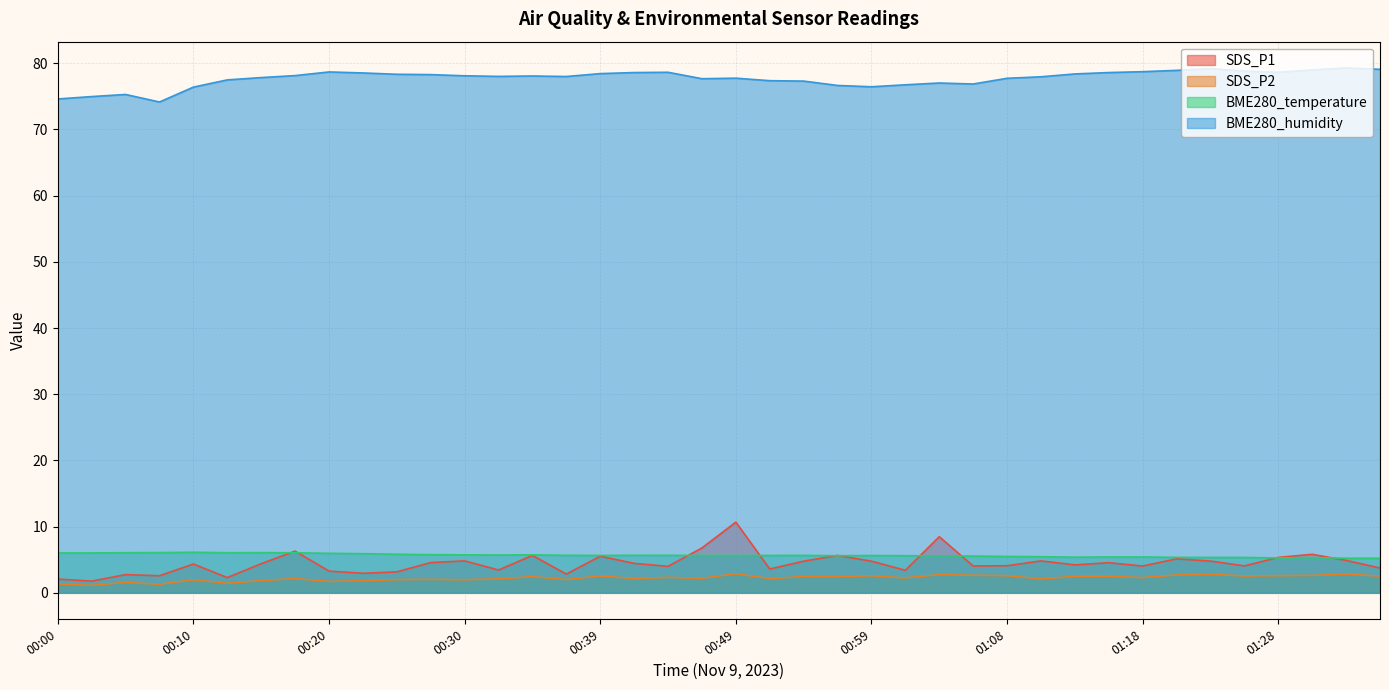

How many lines are shown in the chart?

4